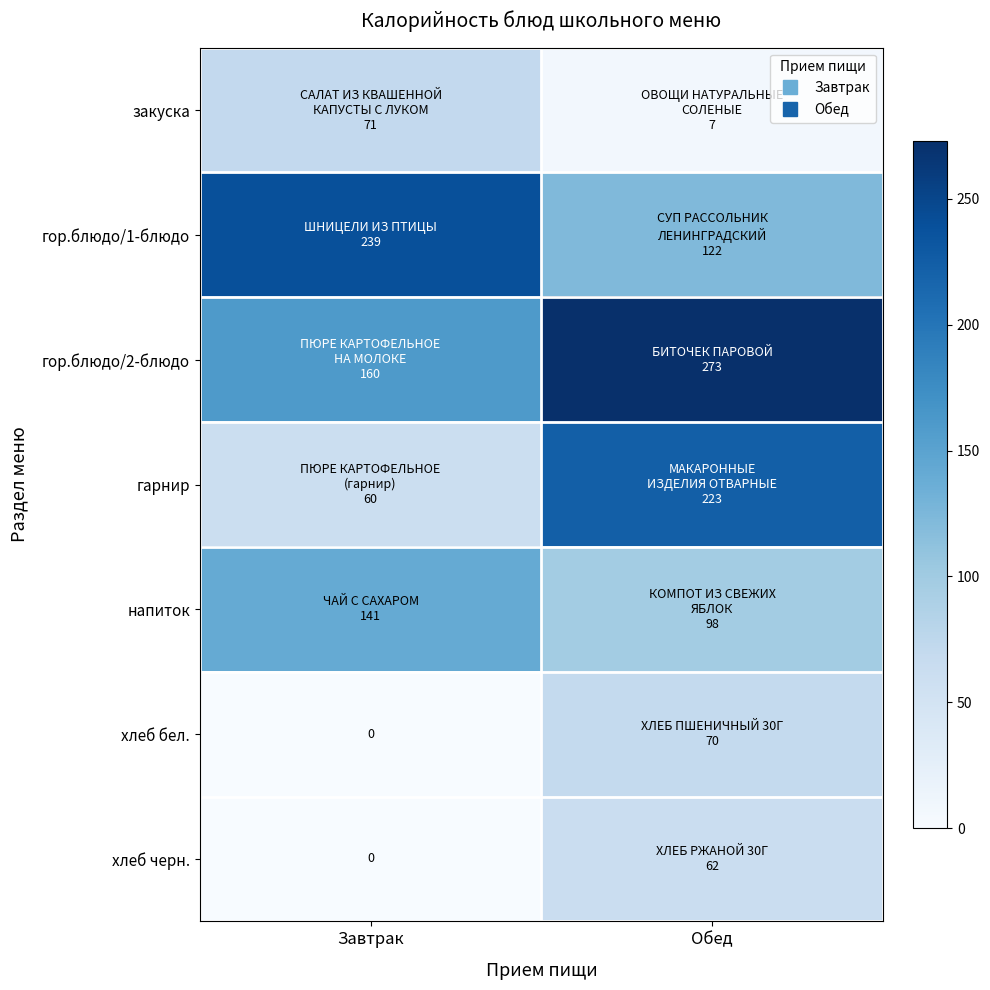

Which series has the largest range (max minus min)?

гарнир